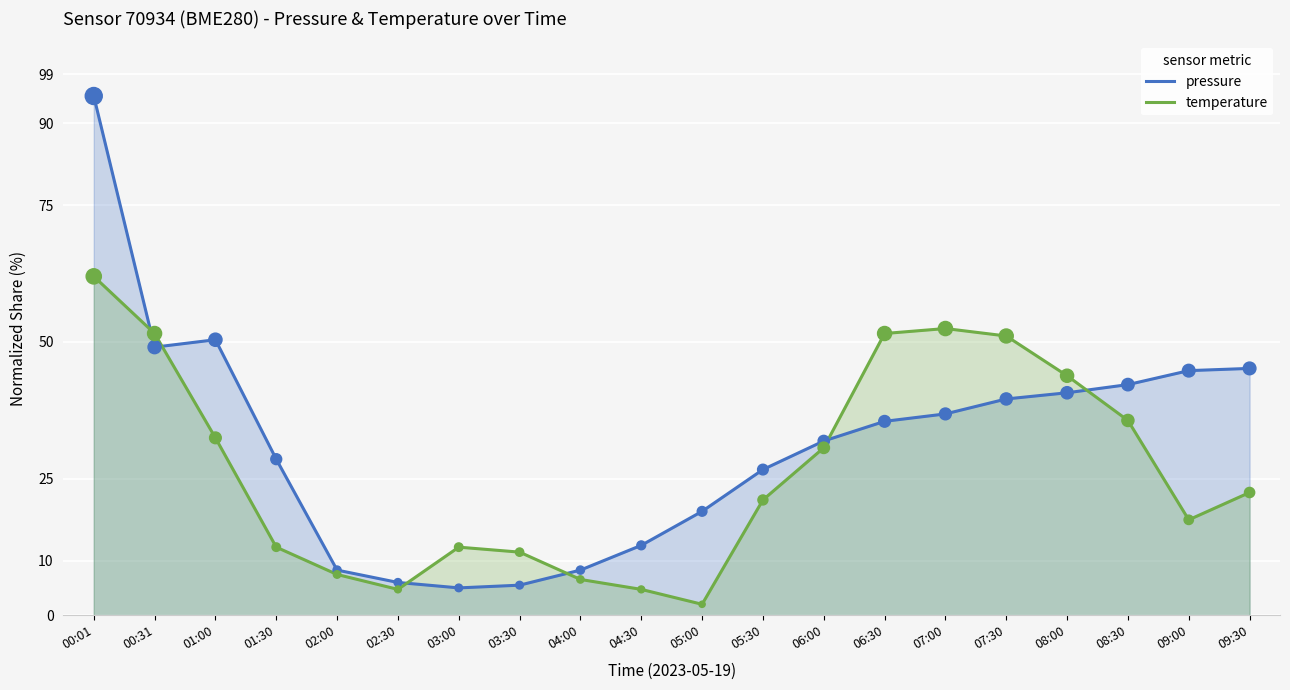

Which series has the largest Y range (max minus min)?

pressure